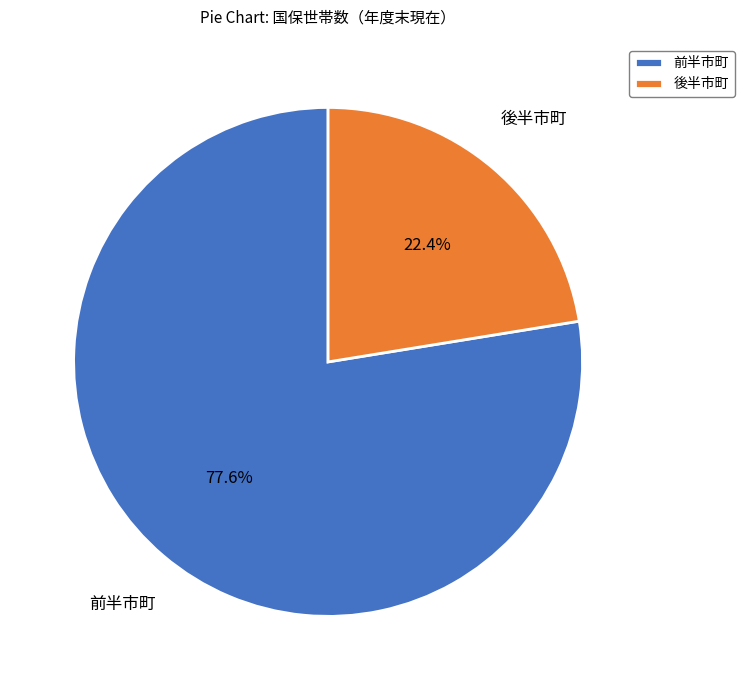

What is the smallest slice in the pie chart?

後半市町